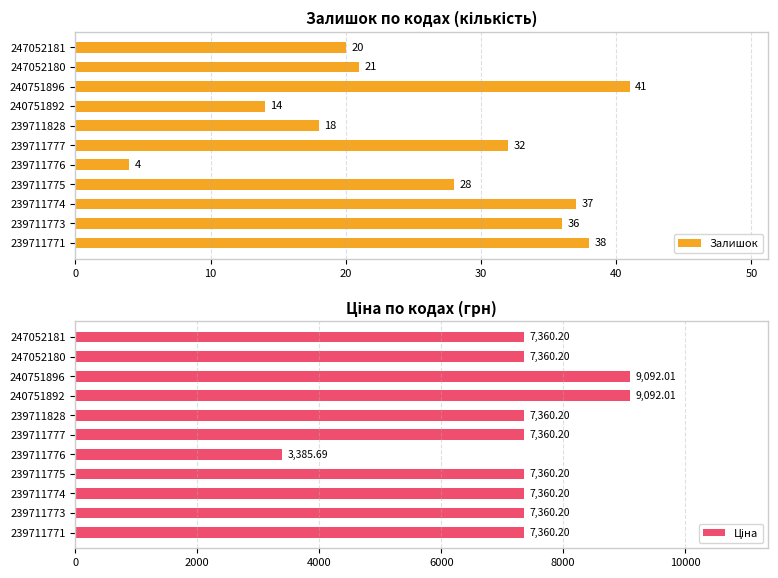

Which category has the lowest value in the Залишок series?

239711776